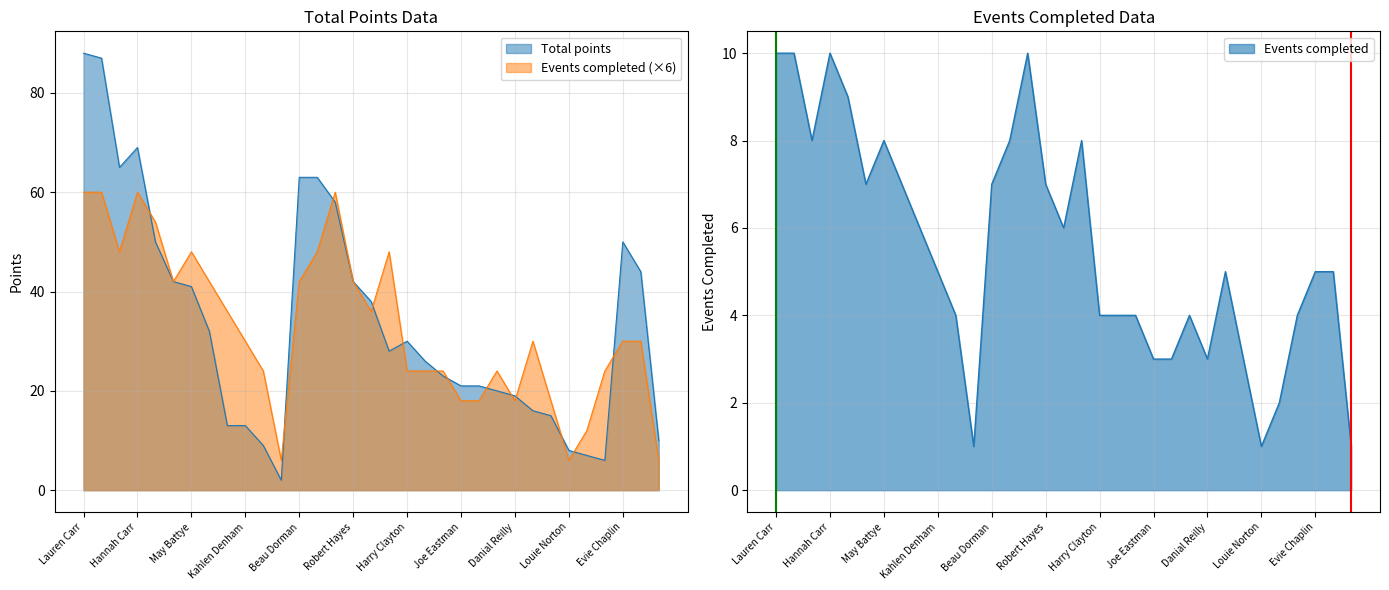

After their last crossing, which series has the higher values: Total points or Events completed?

Total points